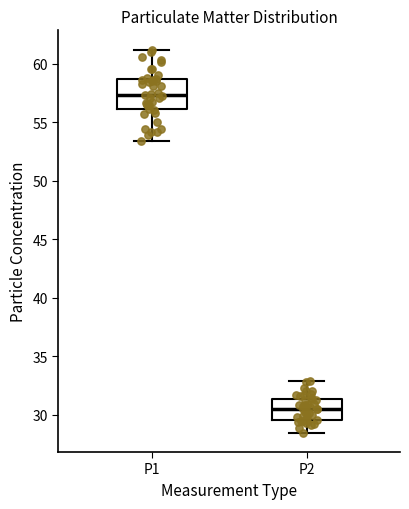

Which box's median line is the lowest?

P2